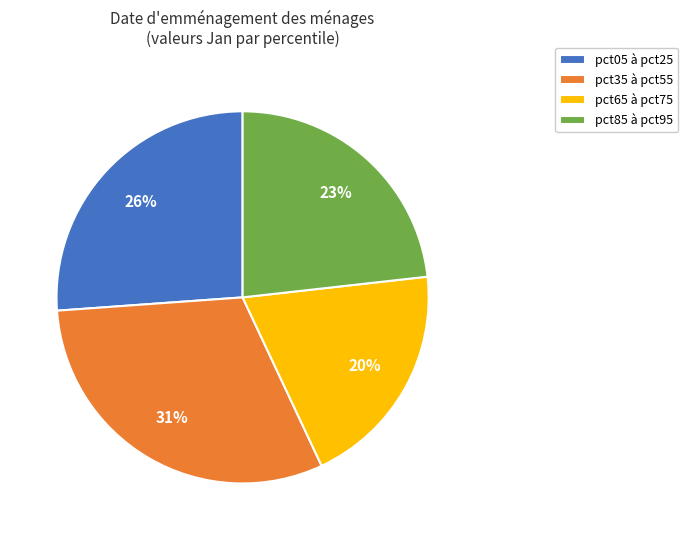

How many segments does this pie chart have?

4